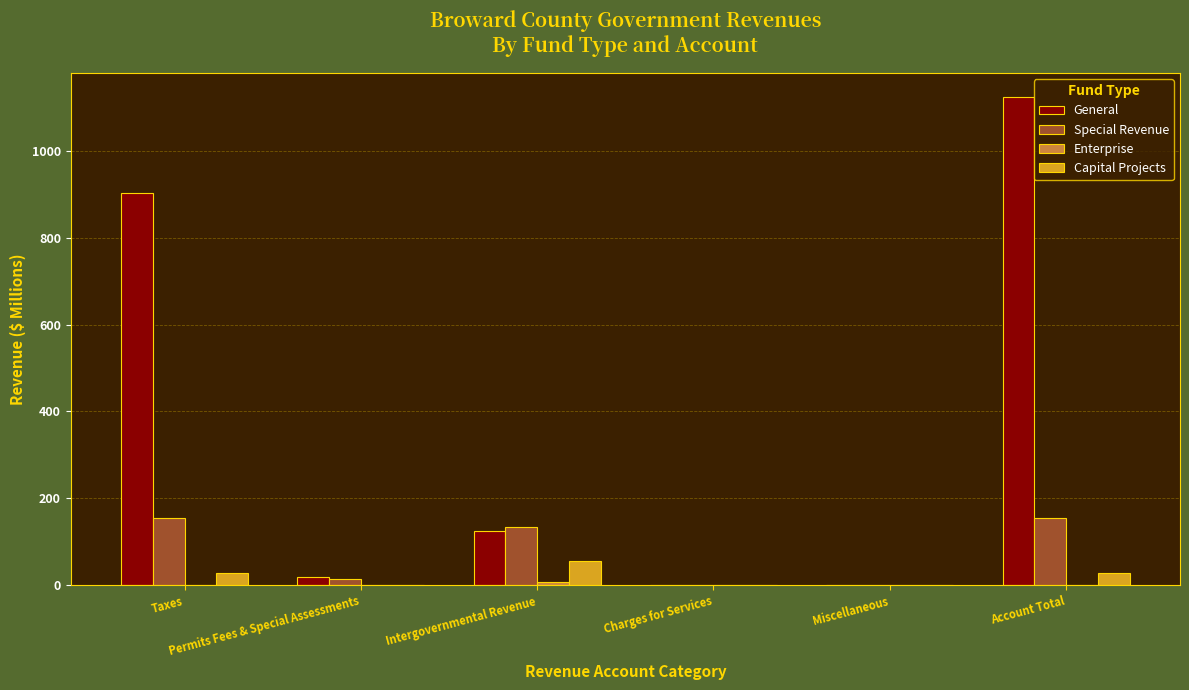

What is the maximum value for Special Revenue?

154.7